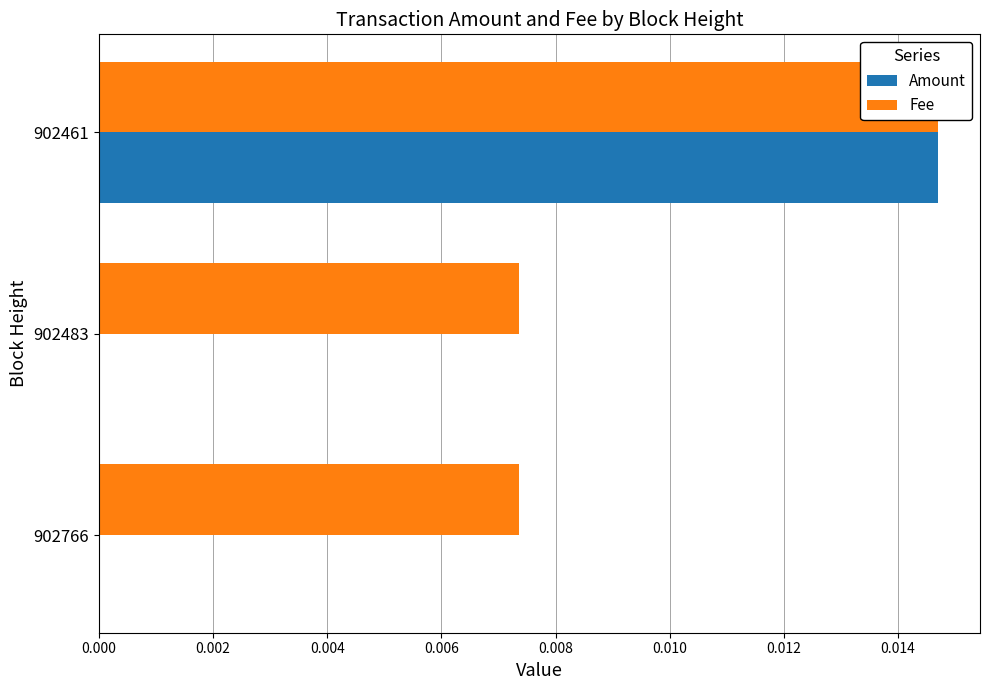

Between 902483 and 902461, which series saw the biggest shift?

Amount